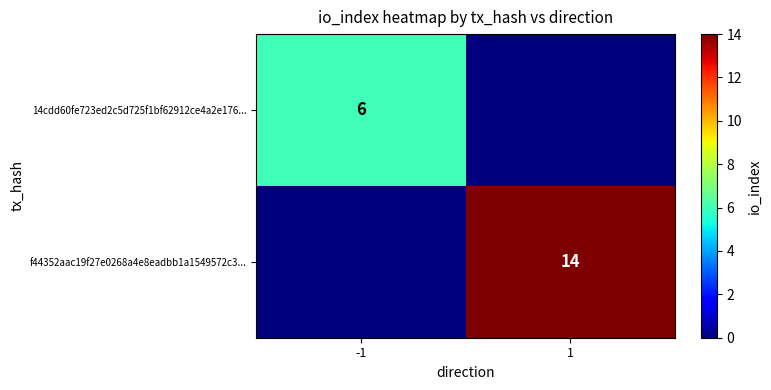

At how many categories does at least one series exceed 4?

2